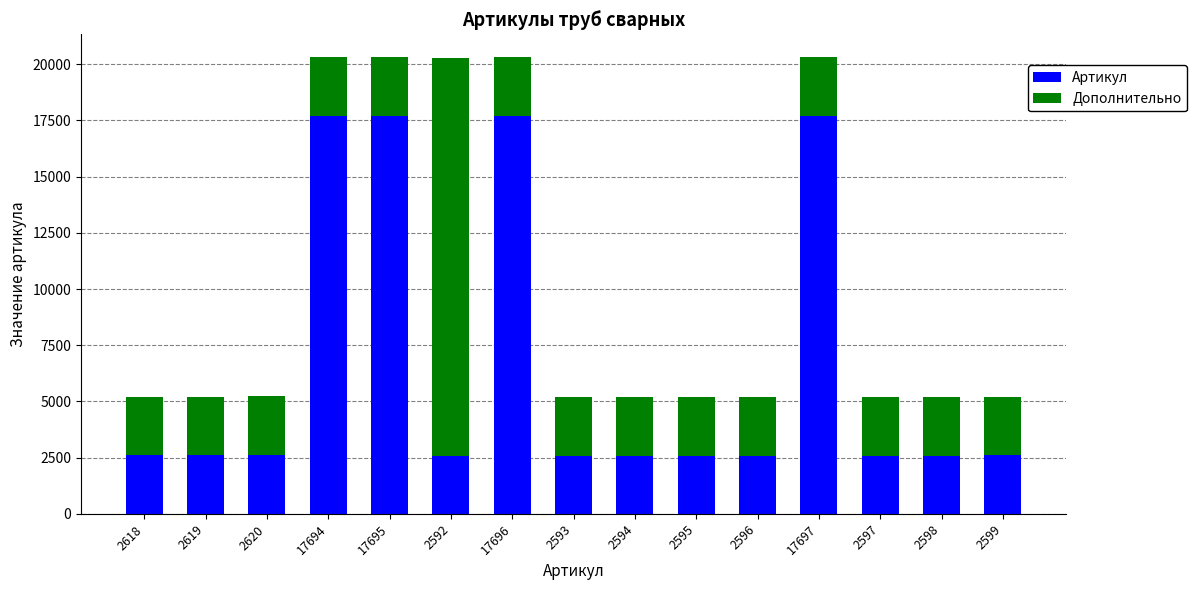

What is the difference between the second highest and minimum values in the Артикул series?

15104